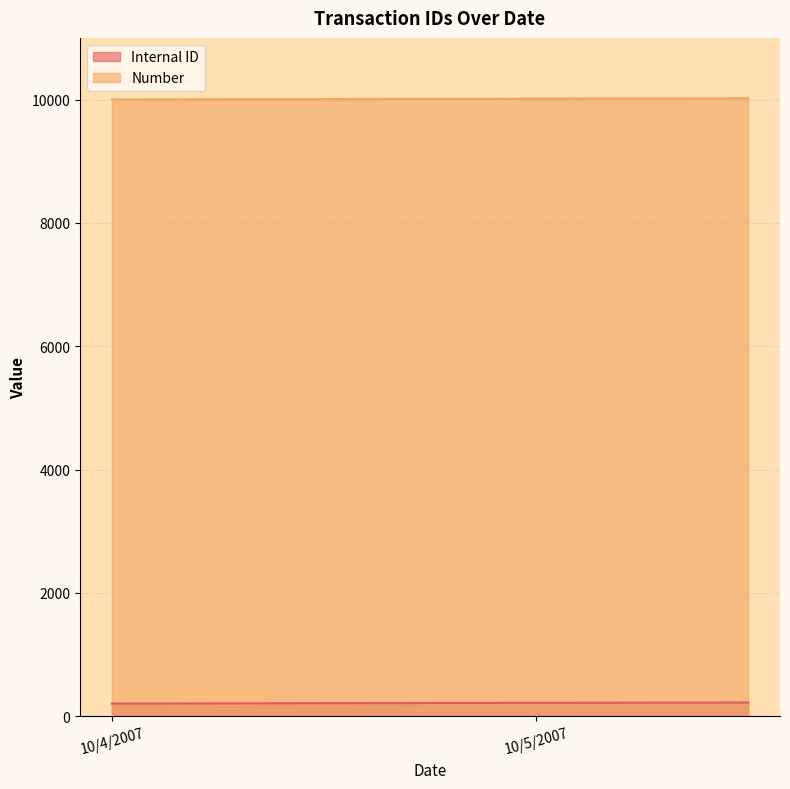

How many data points in Internal ID are less than 216?

9